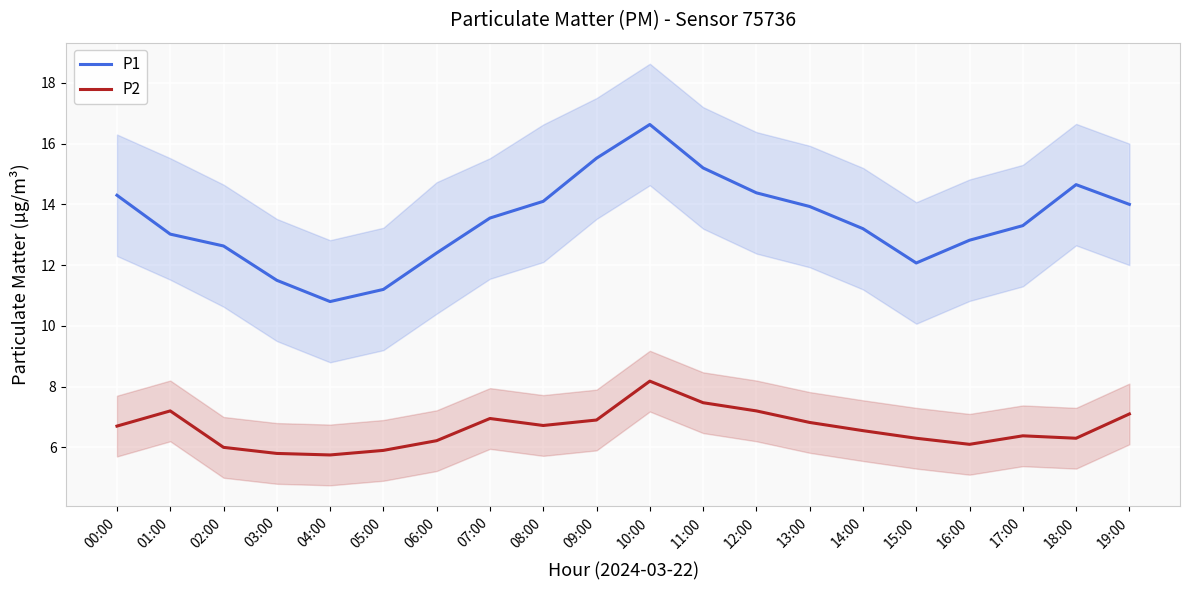

What is the difference between the maximum and second lowest values in the P1 series?

5.4